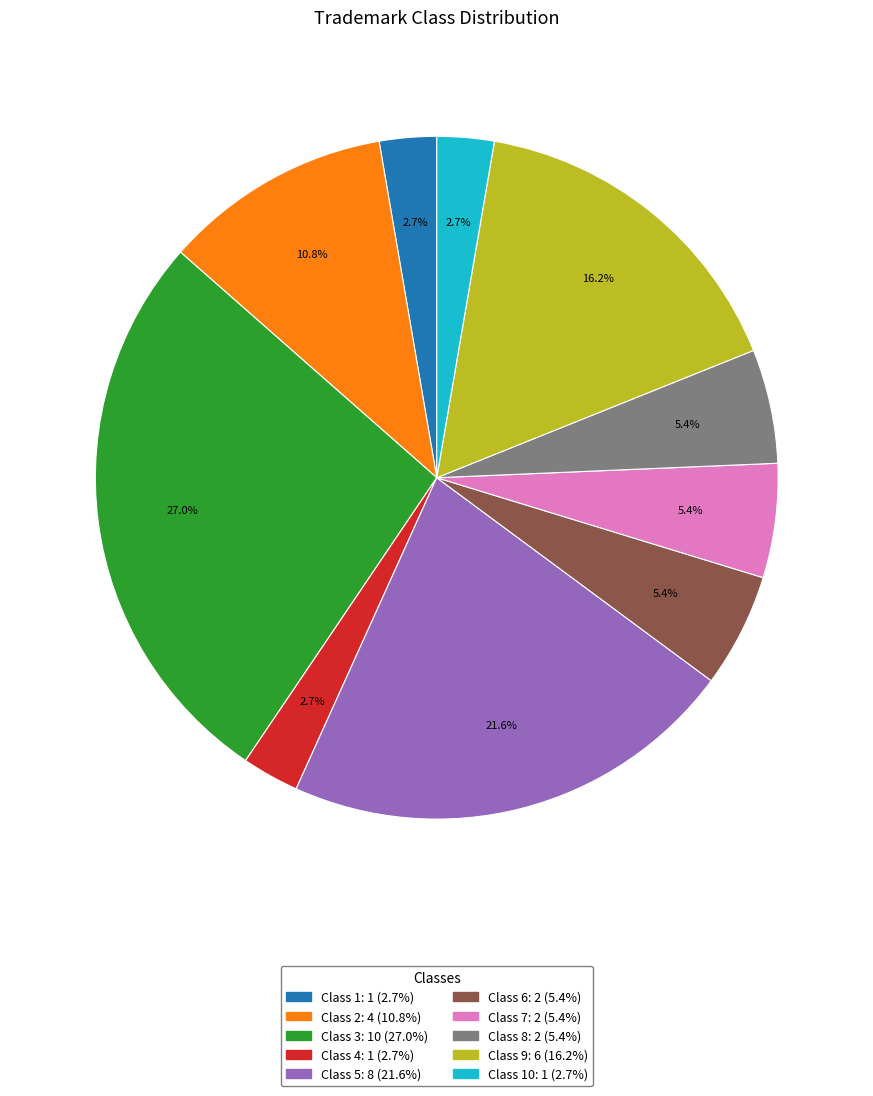

Is there a majority slice in this chart?

No